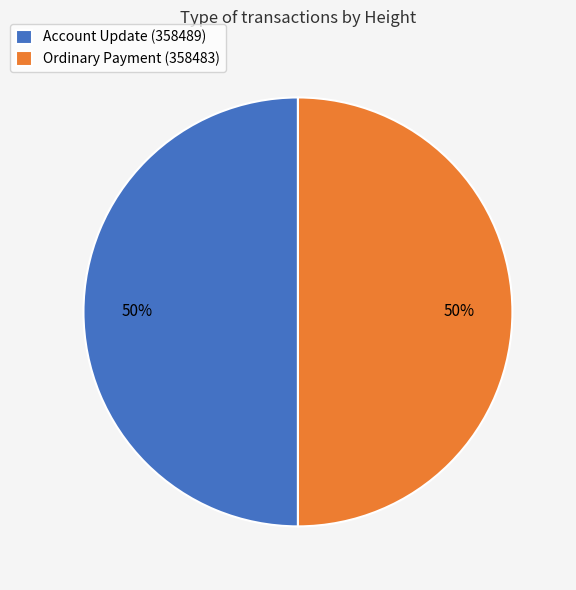

Is the sum of Account Update (358489) and Ordinary Payment (358483) greater than half?

Yes